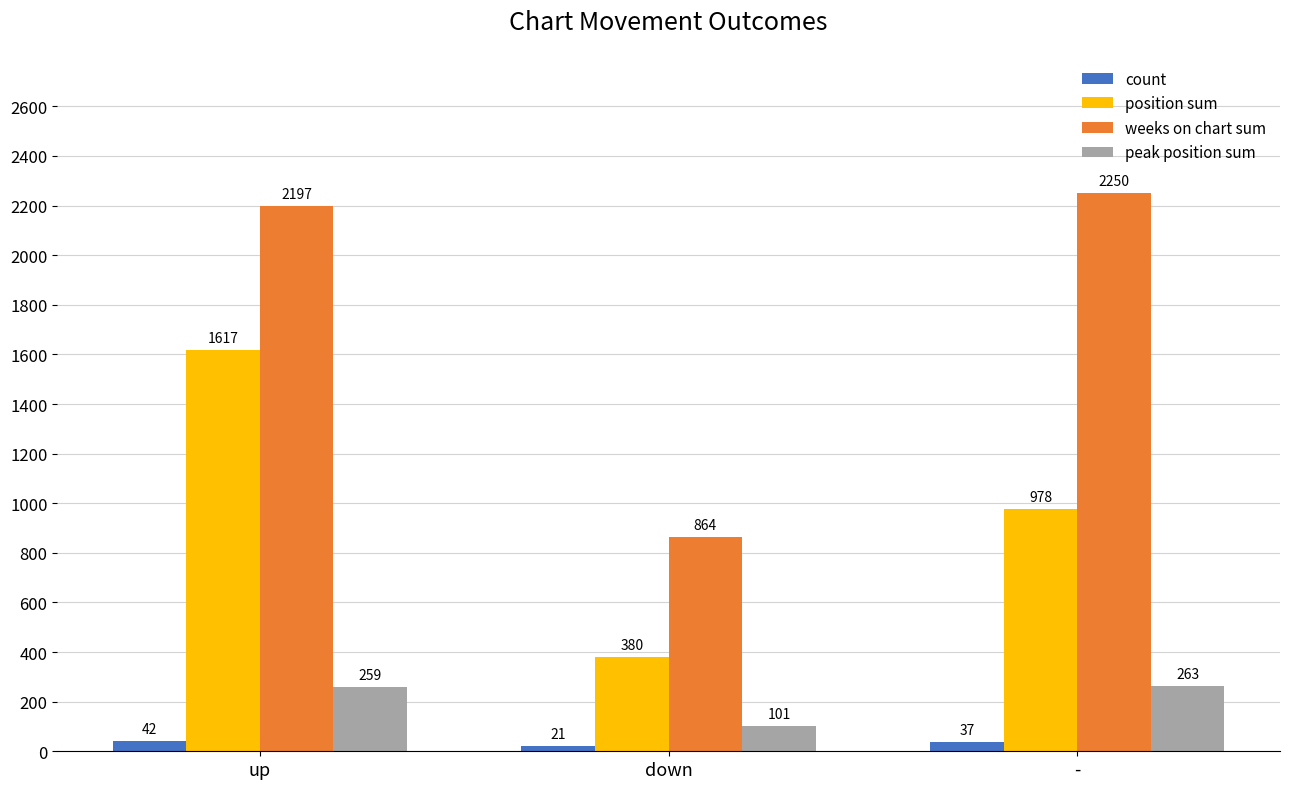

What is the difference between the highest and lowest values at down?

843